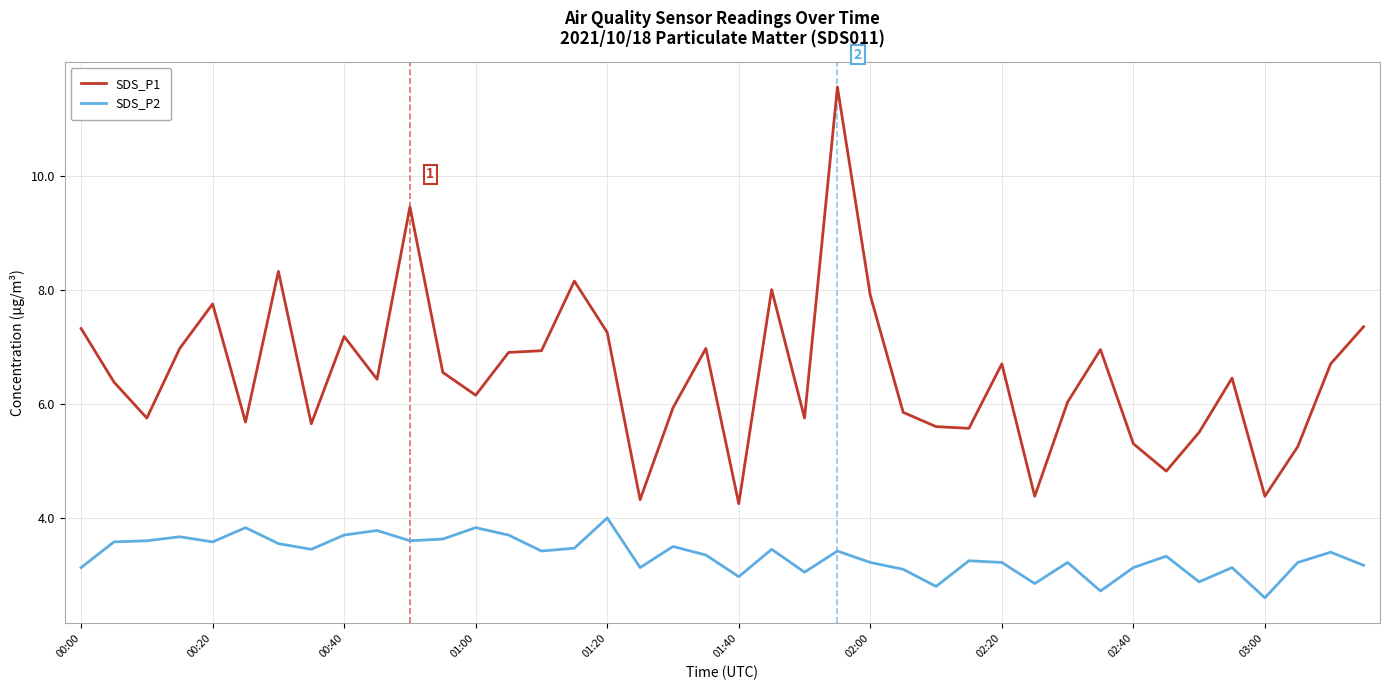

Which series has the widest spread of values?

SDS_P1